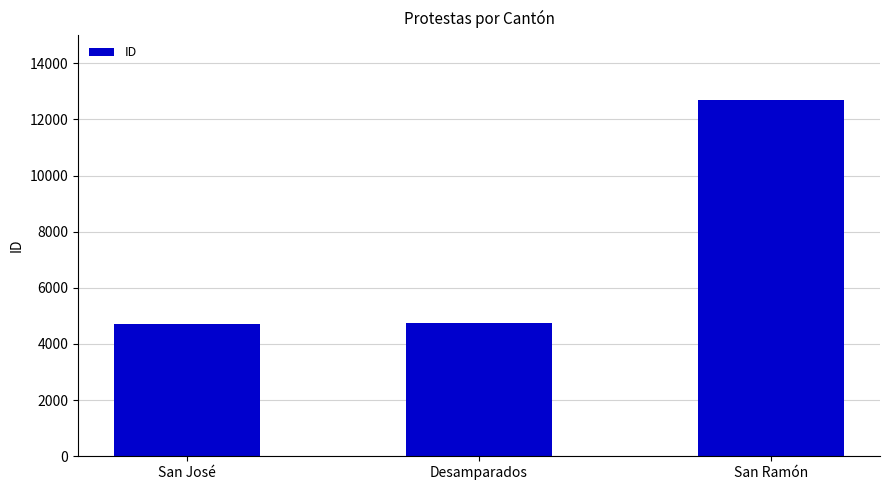

Approximately how many times larger is the value at San Ramón compared to Desamparados?

2.7